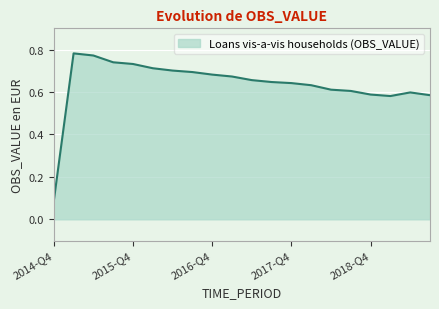

How many points are lower than both their immediate neighbors (excluding endpoints)?

1